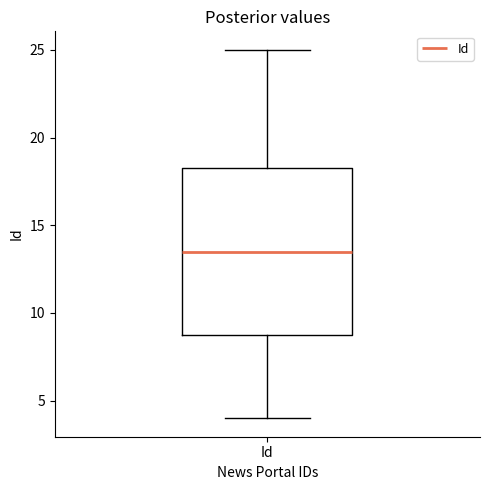

Where is the lower edge of the box for Id on the y-axis? The values are not printed on the chart, so give them approximately, as read against the axis.

9.0